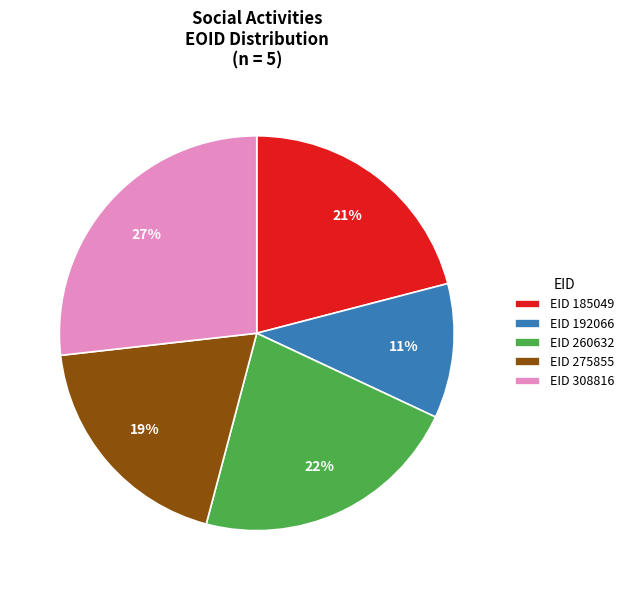

Is there a majority slice in this chart?

No